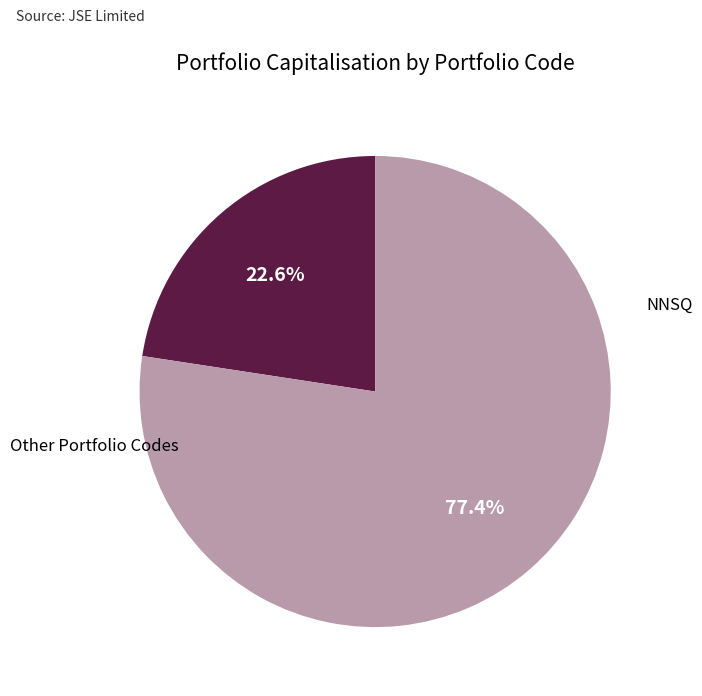

Does any single category account for the majority?

Yes